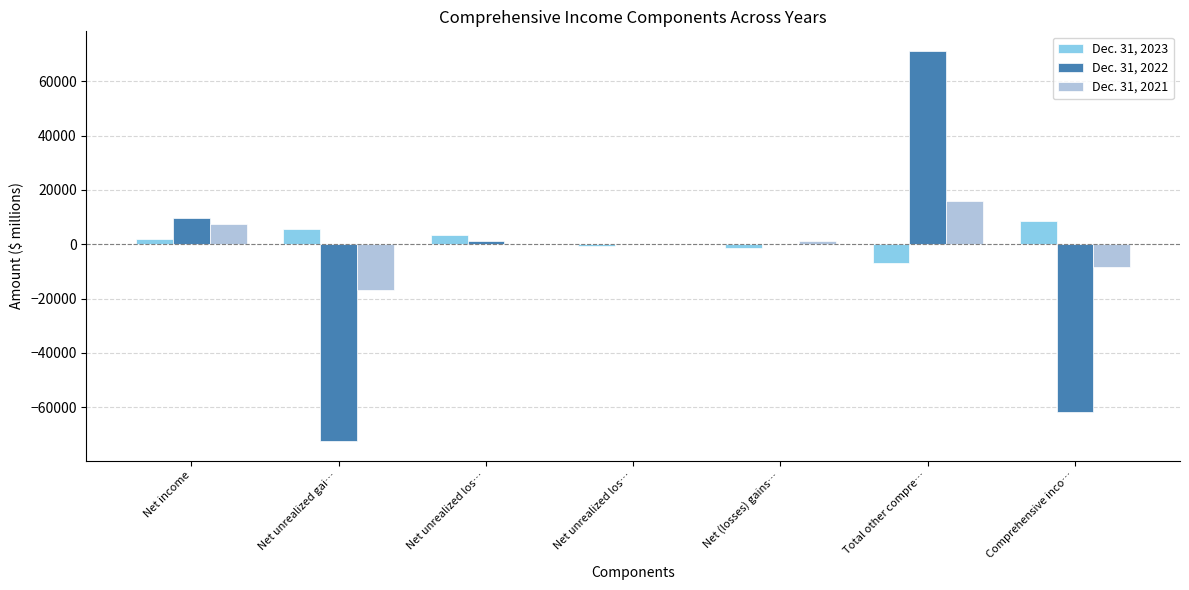

At which label does Dec. 31, 2022 reach its minimum?

Net unrealized gai…